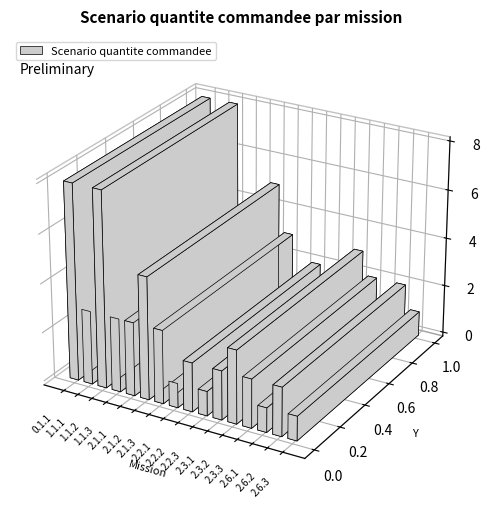

What is the greatest value displayed?

8